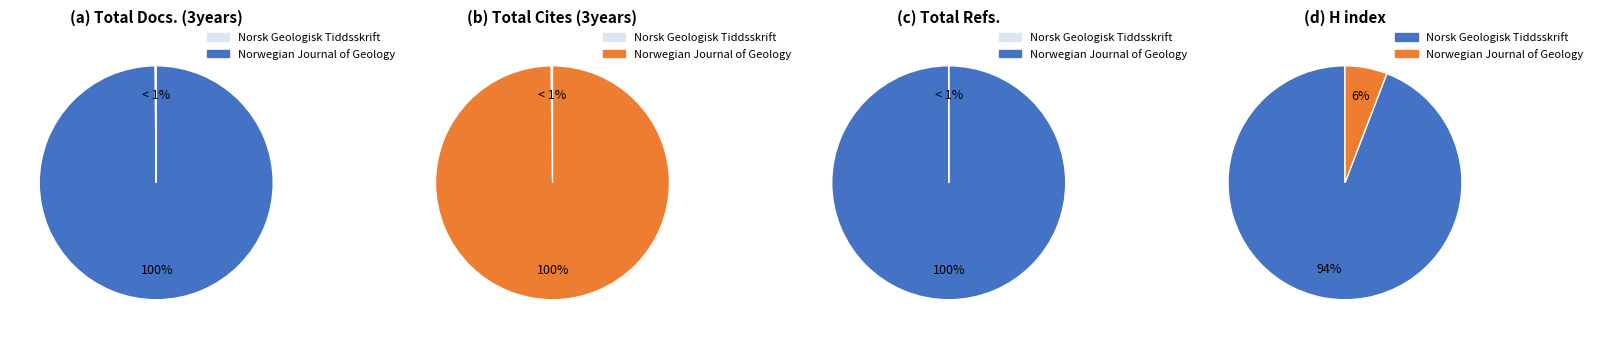

Which slice represents more than half of the pie?

Norwegian Journal of Geology